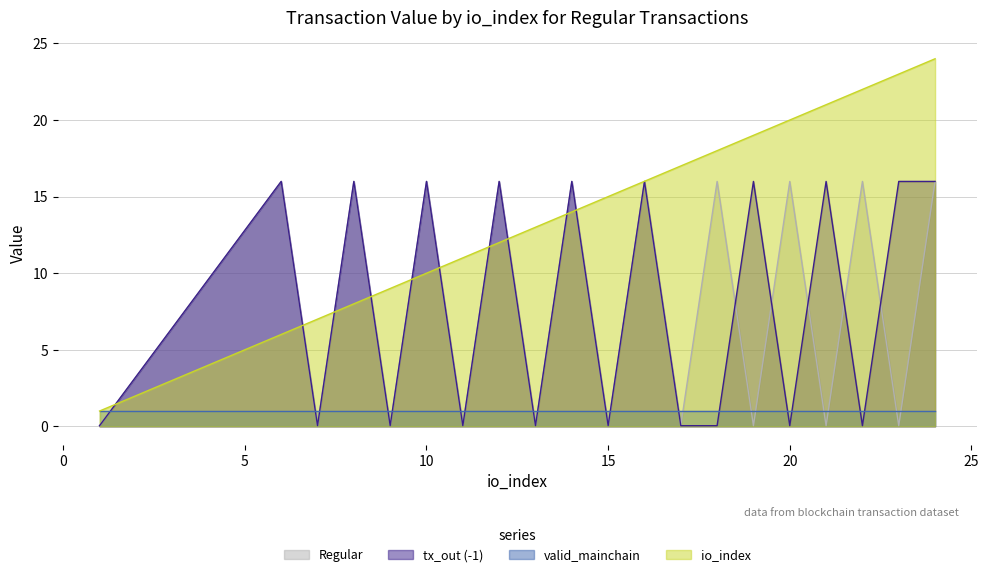

How many lines are shown in the chart?

4